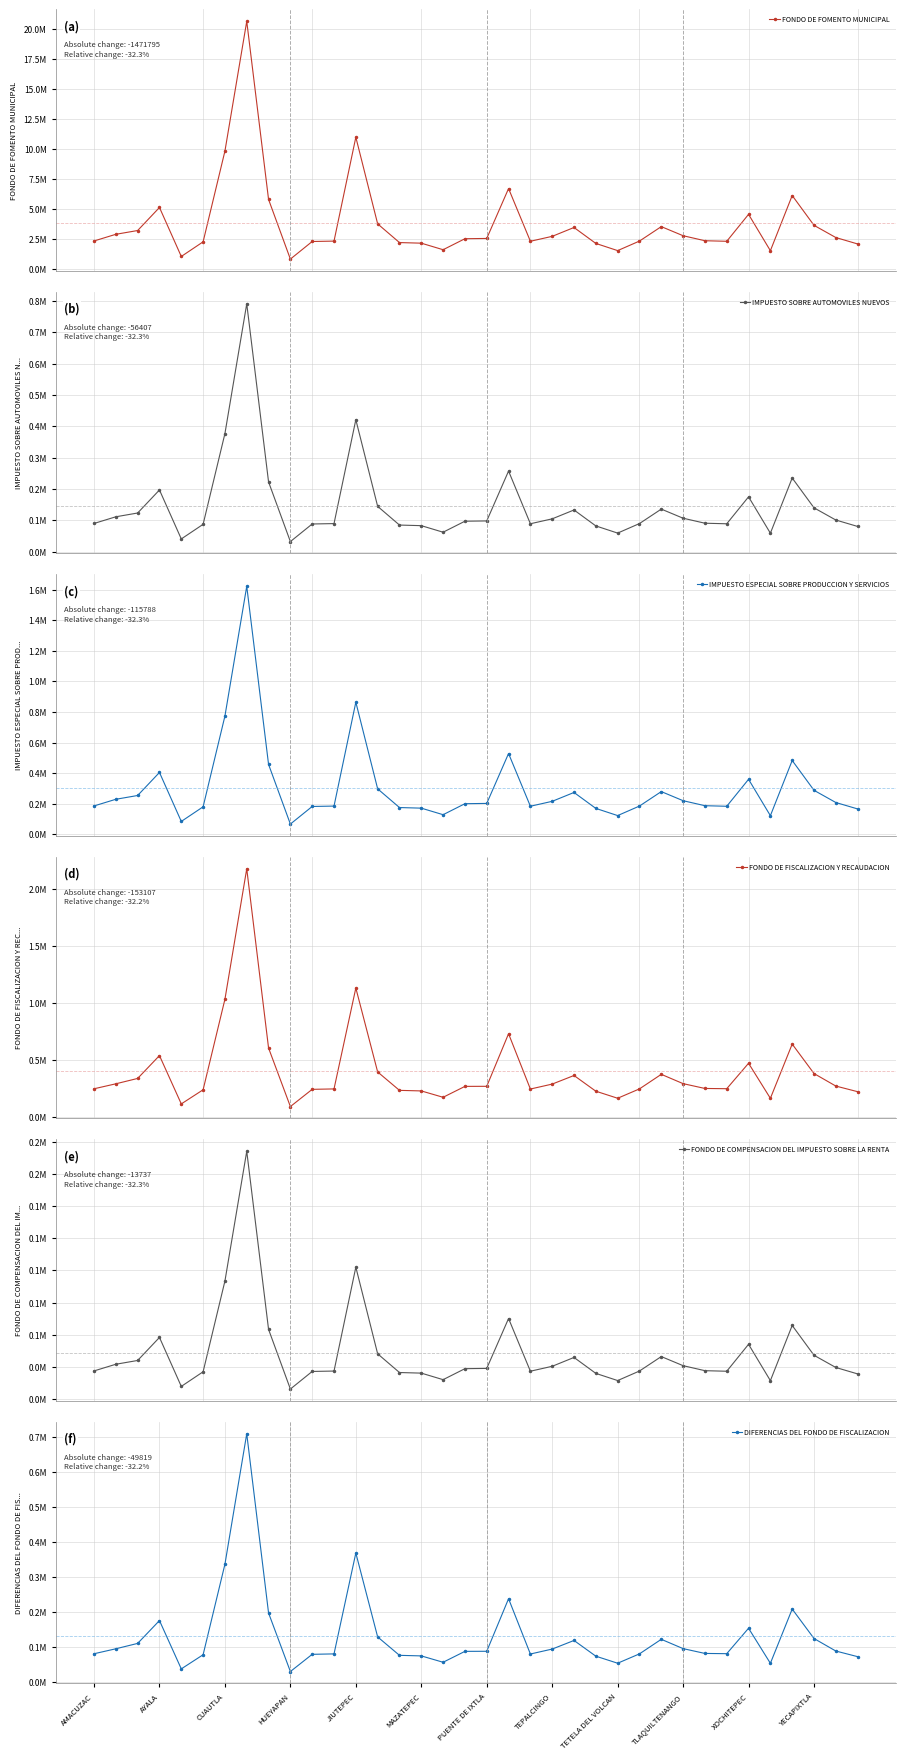

Is it true that DIFERENCIAS DEL FONDO DE FISCALIZACION equals 71243 at 35?

True